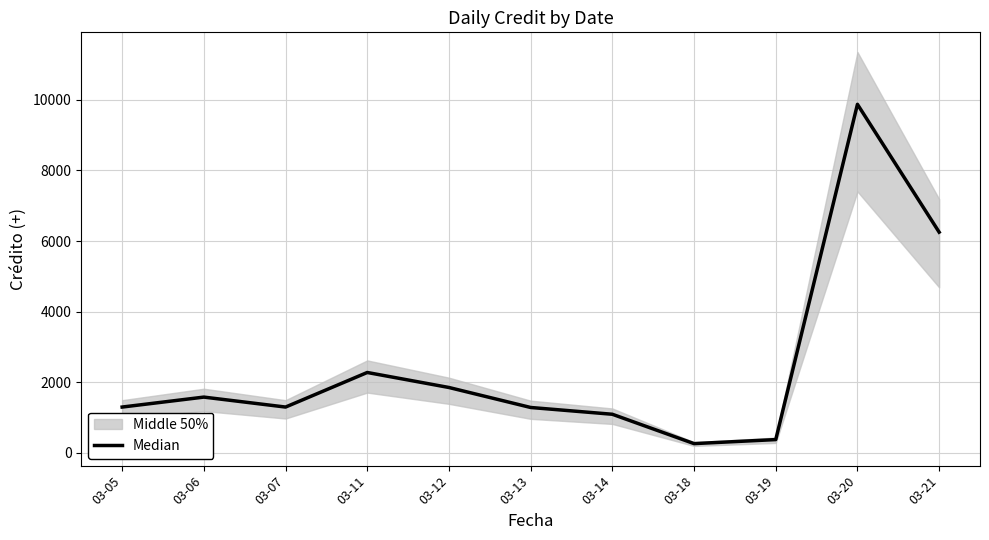

What is the ratio of the value at 03-13 to the value at 03-14?

1.2